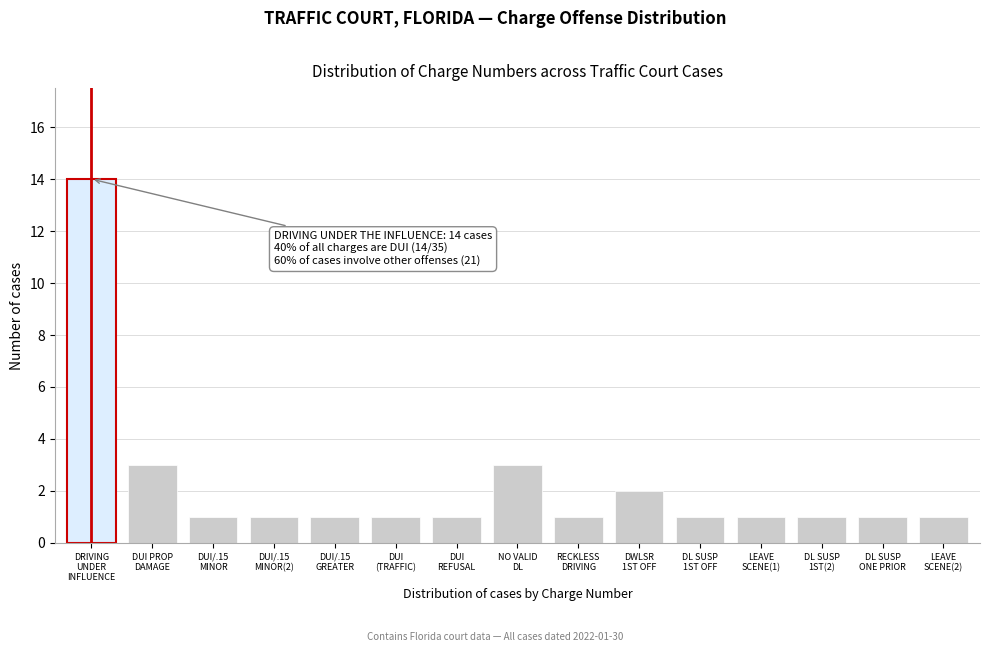

Reading left to right, what are all the values shown in this chart?

14	3	1	1	1	1	1	3	1	2	1	1	1	1	1